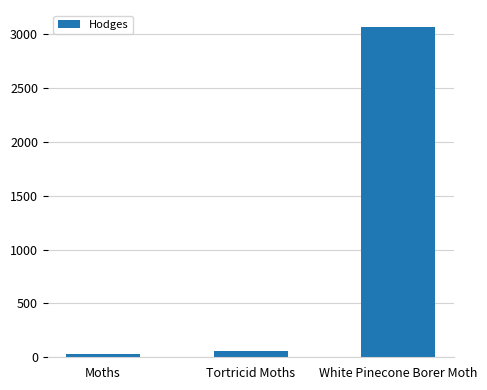

Between White Pinecone Borer Moth and Moths, which is larger?

White Pinecone Borer Moth